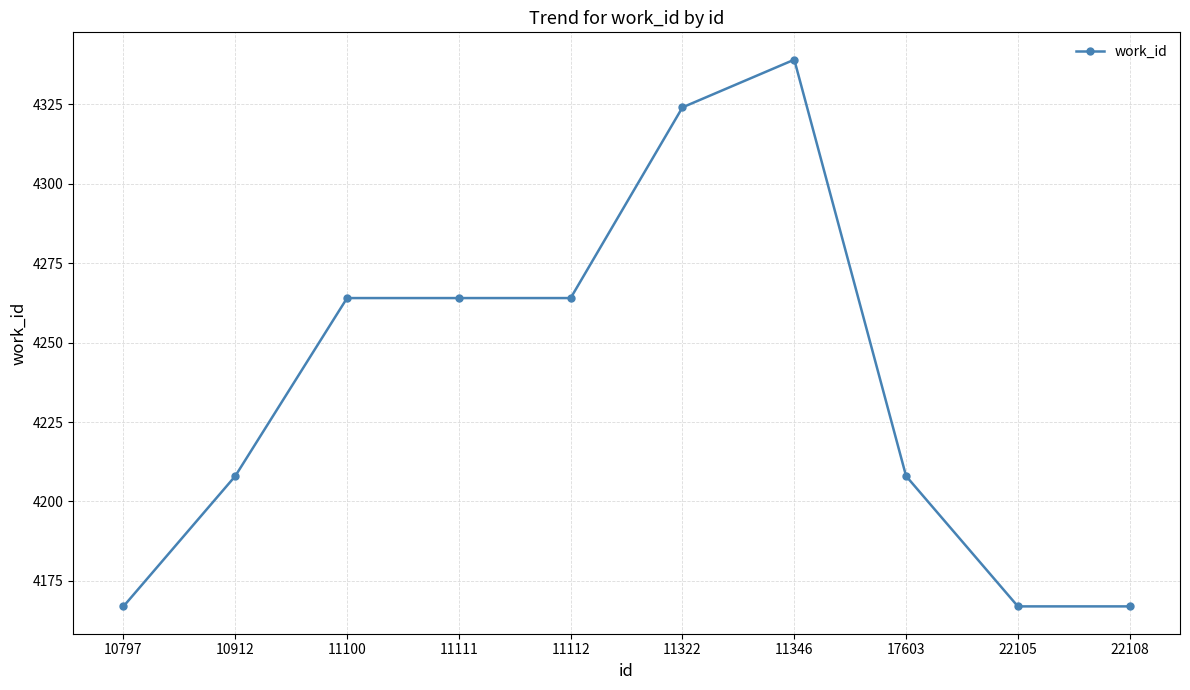

What is the value of the 9th point from the left?

4167